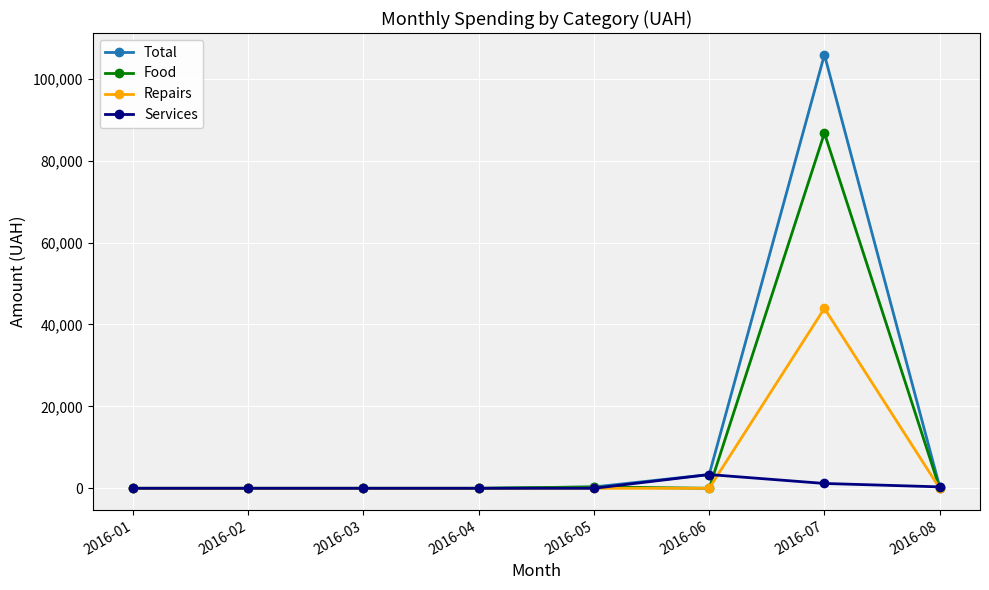

The value of Repairs at 2016-03 is 0.0. True or false?

True